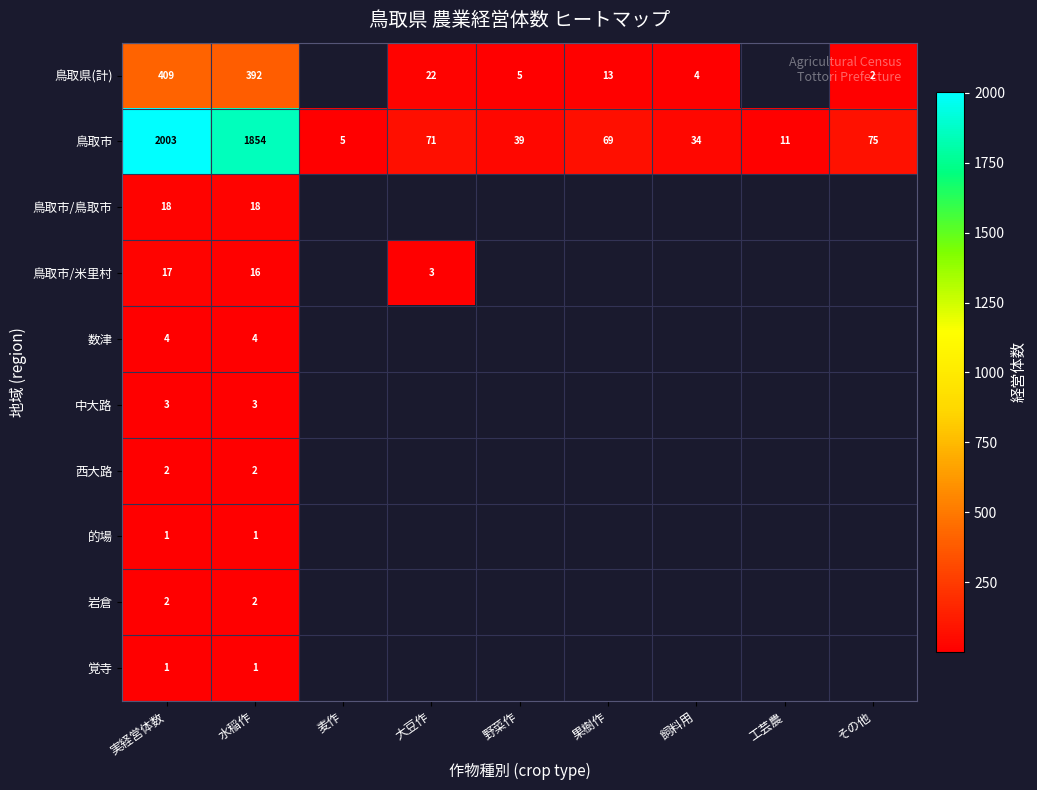

What is the total value across all series at 水稲作?

2293